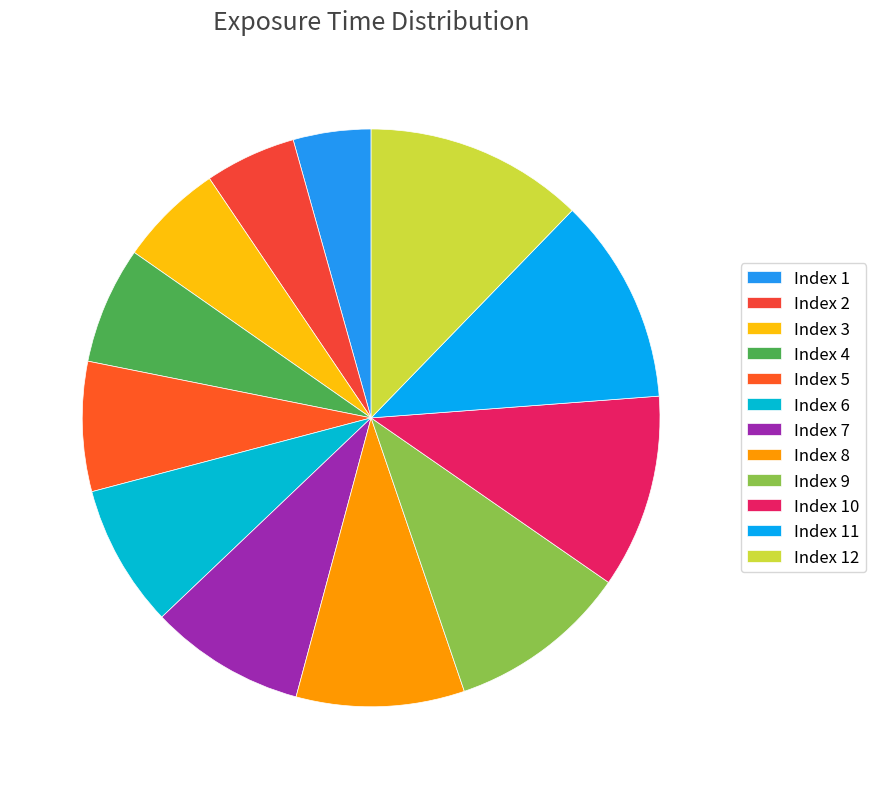

How many segments does this pie chart have?

12